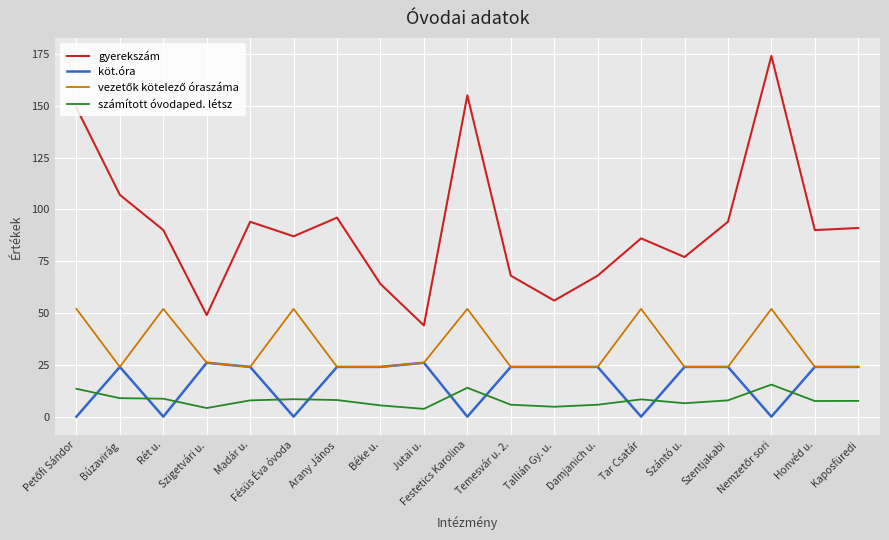

True or false: gyerekszám has more than 2 interior local peaks.

True